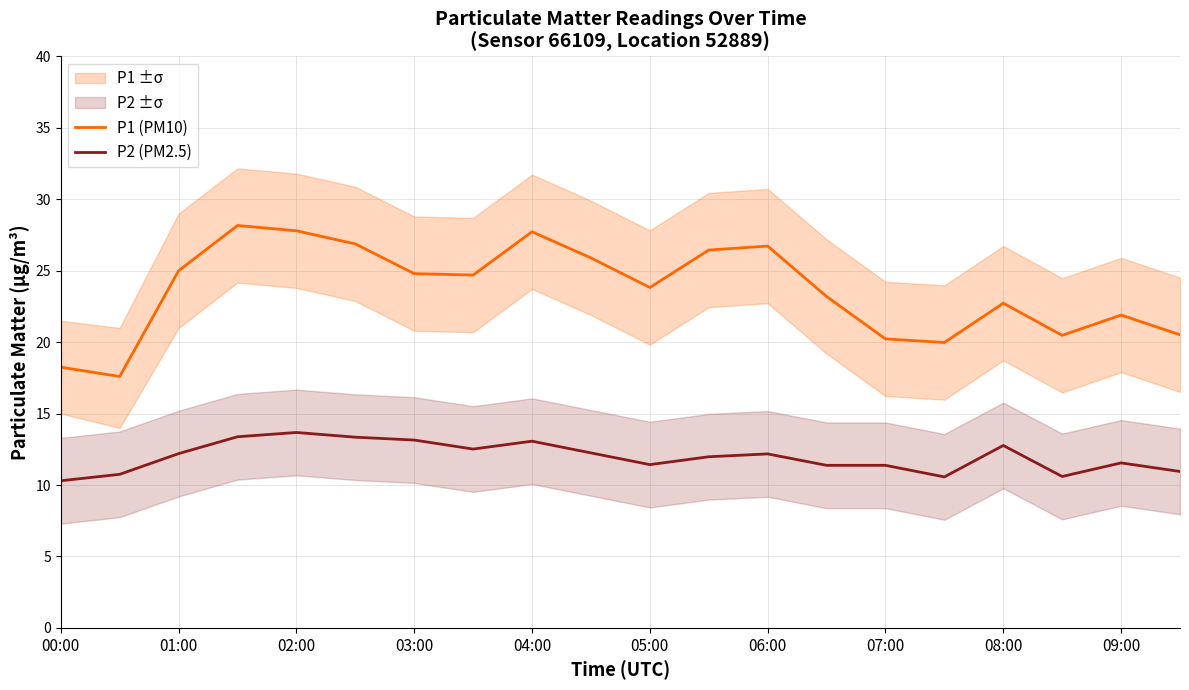

Is it true that P2 (PM2.5) equals 20.2 at 06:00?

False